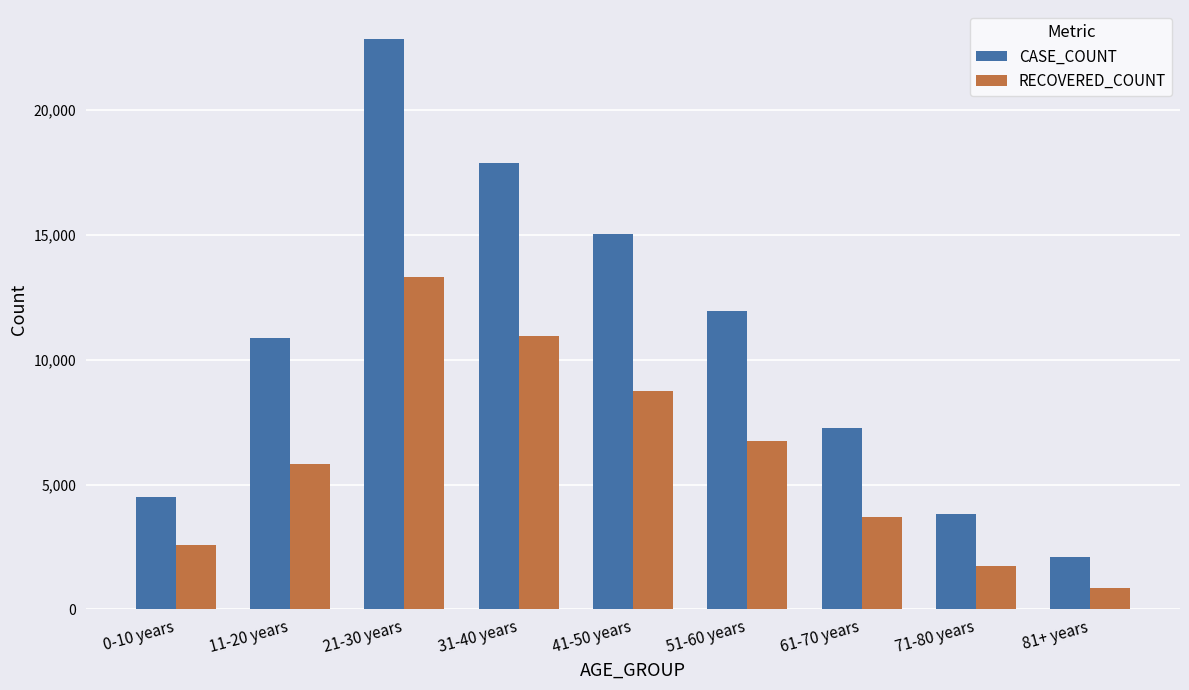

Reading left to right, extract all data points from this chart.

CASE_COUNT: 4494	10857	22863	17879	15037	11968	7270	3835	2112
RECOVERED_COUNT: 2574	5802	13322	10934	8751	6739	3687	1735	870